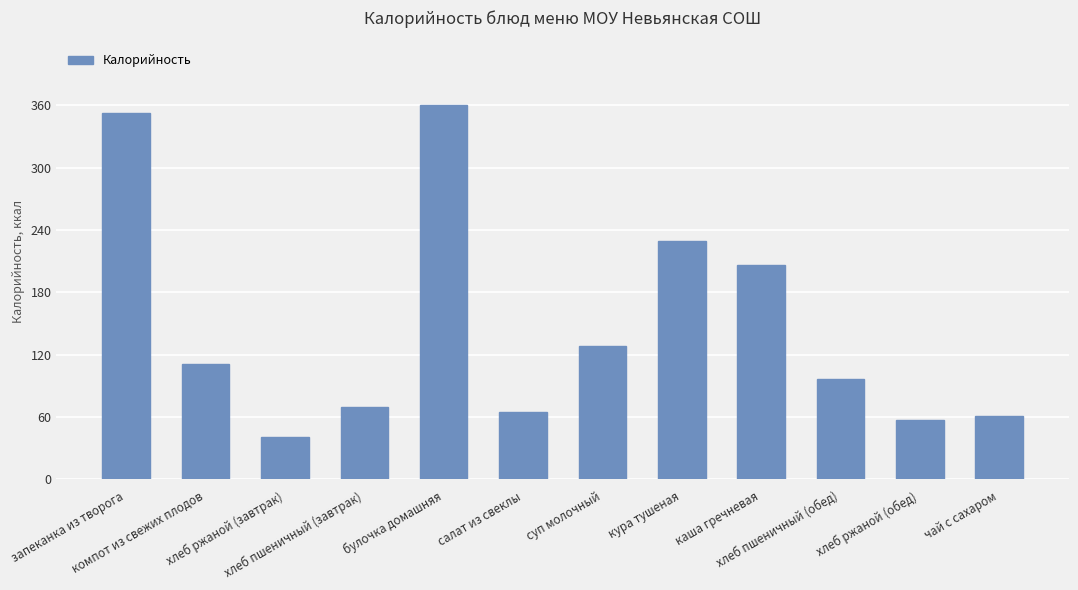

What is the value of the 3rd bar from the left?

40.8